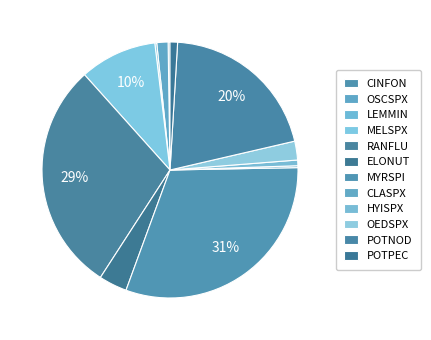

What is the smallest slice in the pie chart?

CINFON